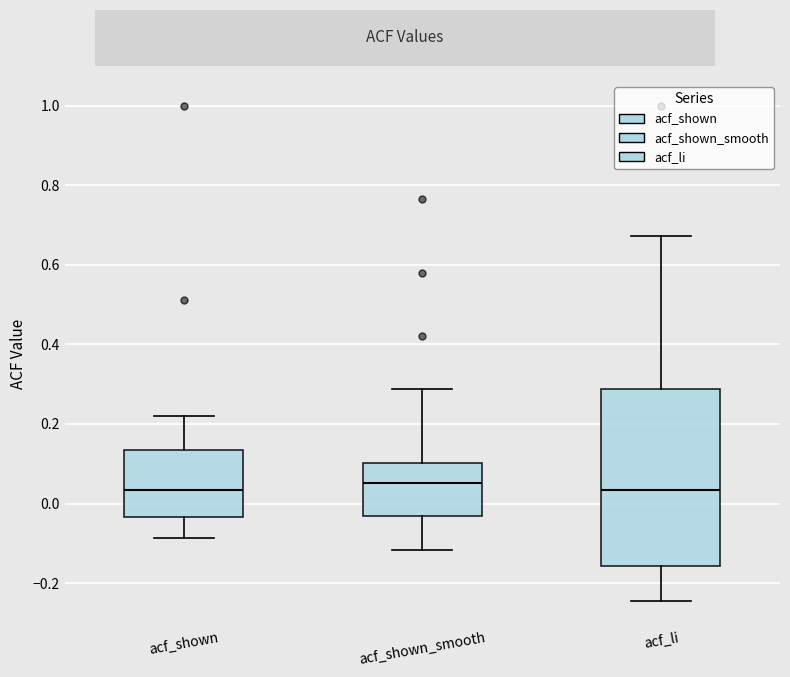

Reading left to right, transcribe this box plot: for each box, give where its median line is, the range the box spans, and where its two whiskers end, as read against the y-axis. The values are not printed on the chart, so give them approximately, as read against the axis.

acf_shown: median 0.04, box -0.04 to 0.14, whiskers -0.08 to 0.22
acf_shown_smooth: median 0.06, box -0.04 to 0.10, whiskers -0.12 to 0.28
acf_li: median 0.04, box -0.16 to 0.28, whiskers -0.24 to 0.68